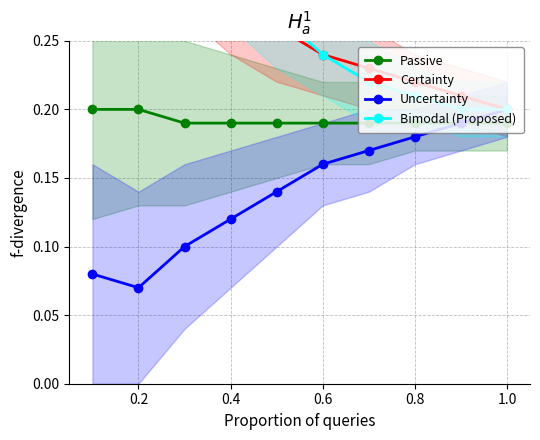

True or false: Bimodal (Proposed) and Uncertainty intersect in this chart.

False